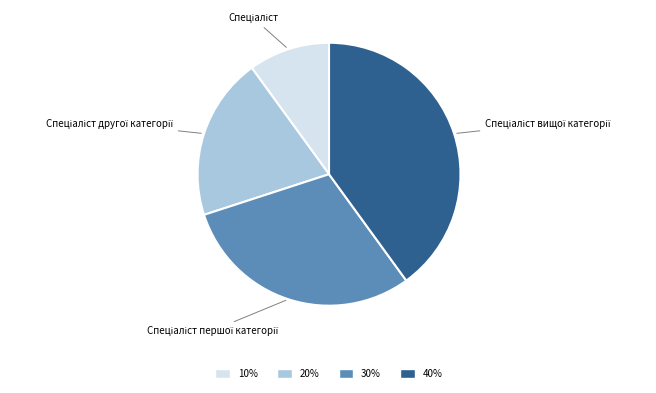

Does any single category account for the majority?

No